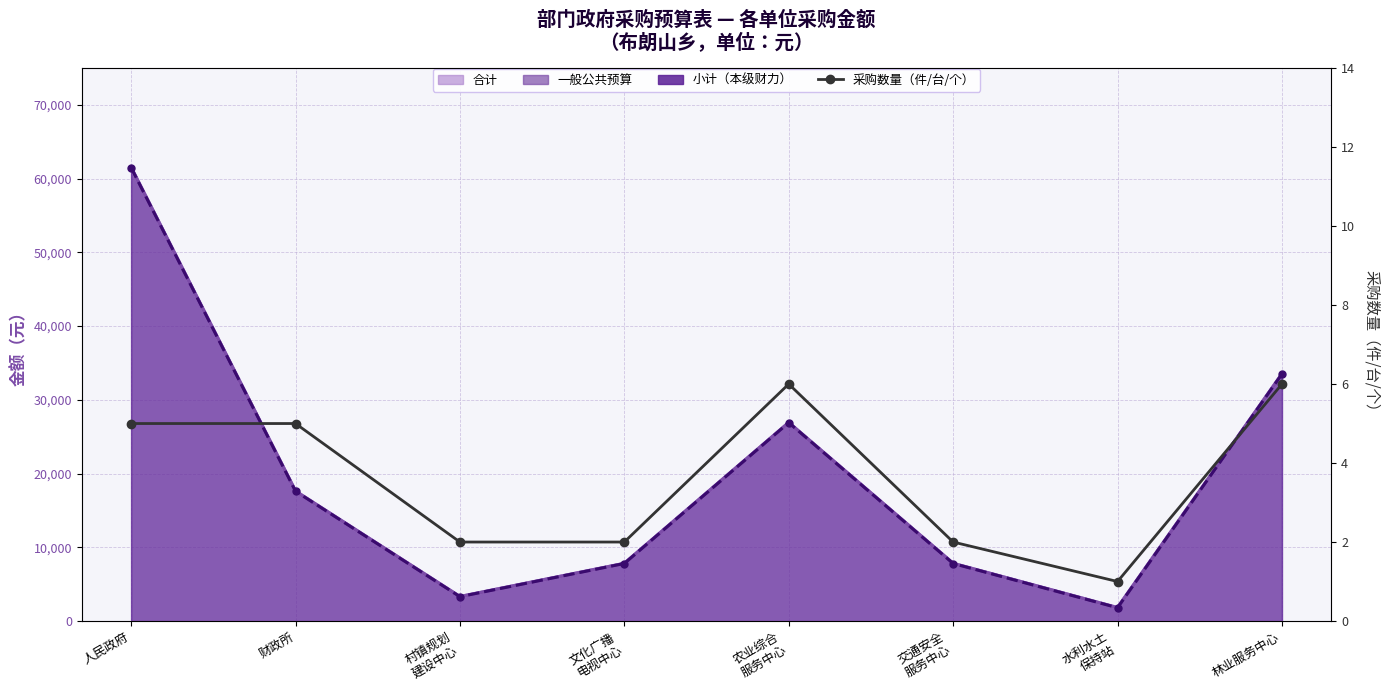

The 合计 series shows 13913 at 交通安全
服务中心. True or false?

False